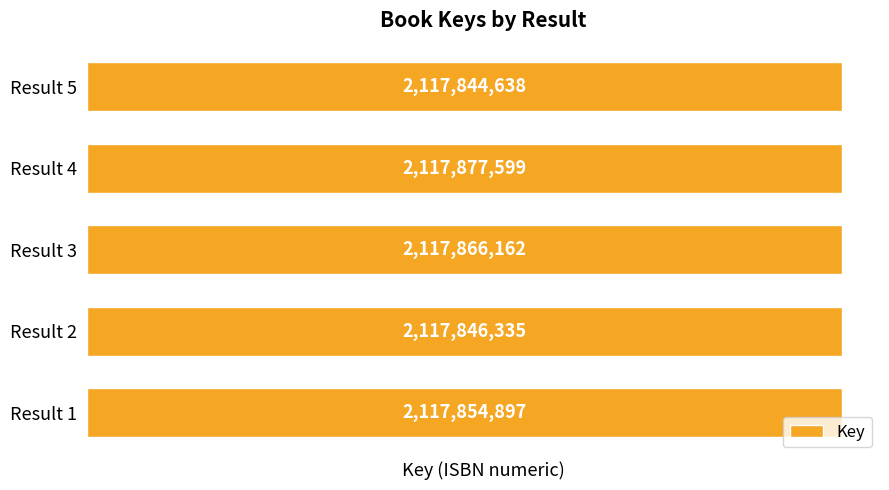

Is it true that the value at Result 2 is 2117846335?

True